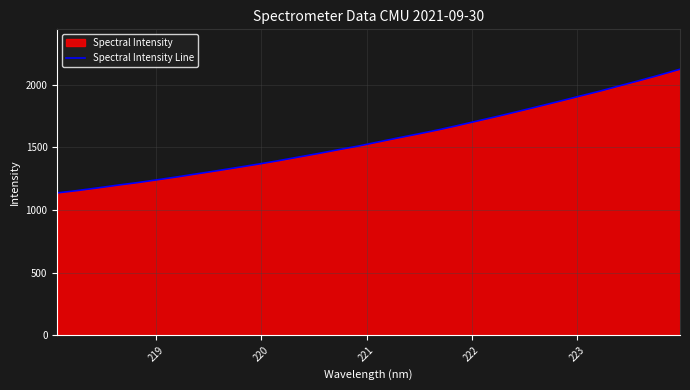

What is the smallest value displayed?

1135.6